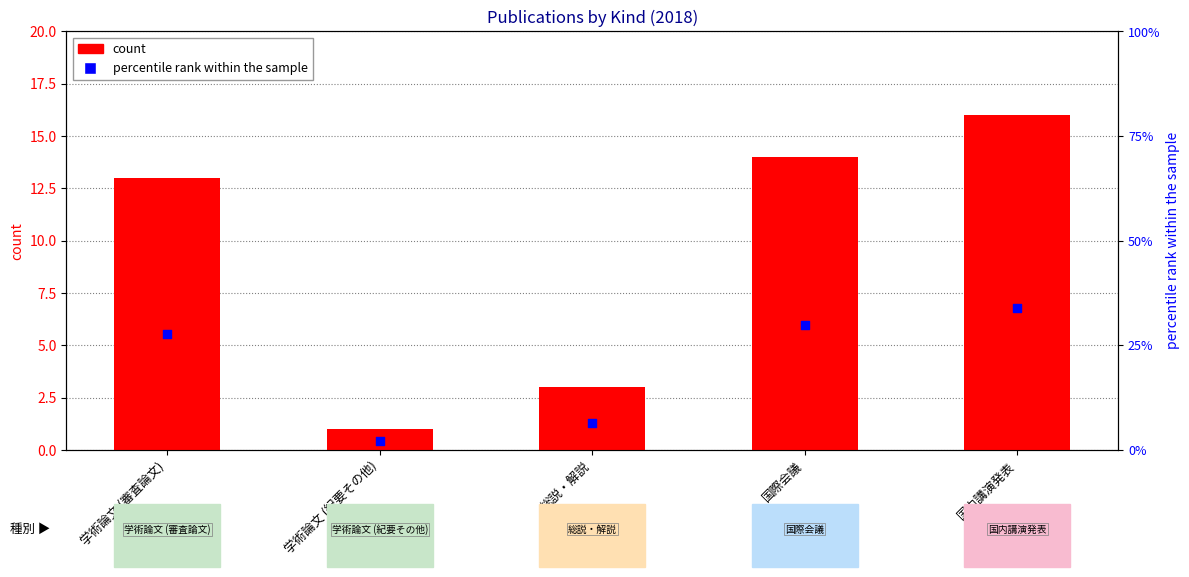

At how many categories does at least one series exceed 6?

4